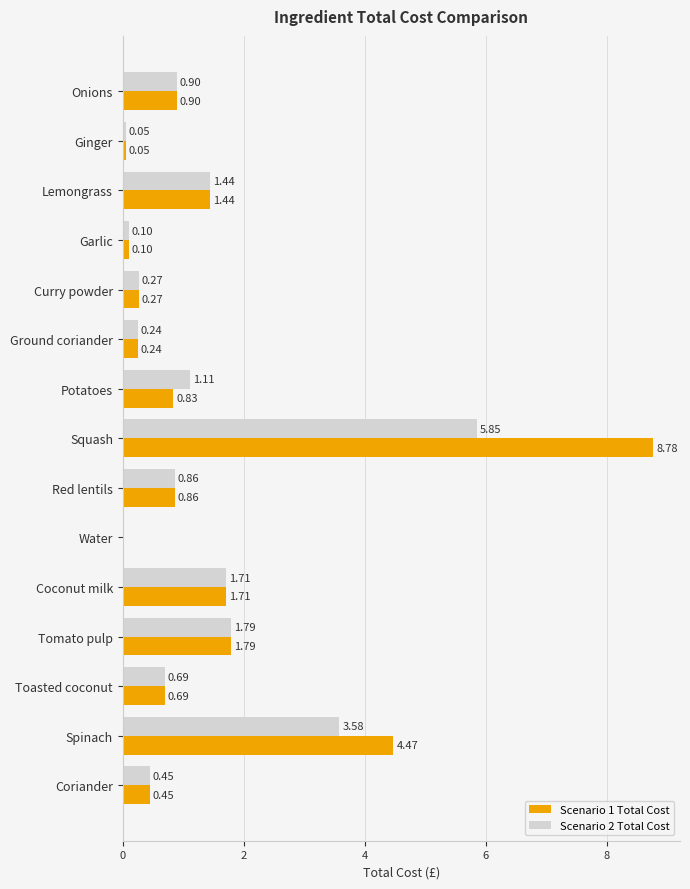

Which series has the largest total across all categories?

Scenario 1 Total Cost